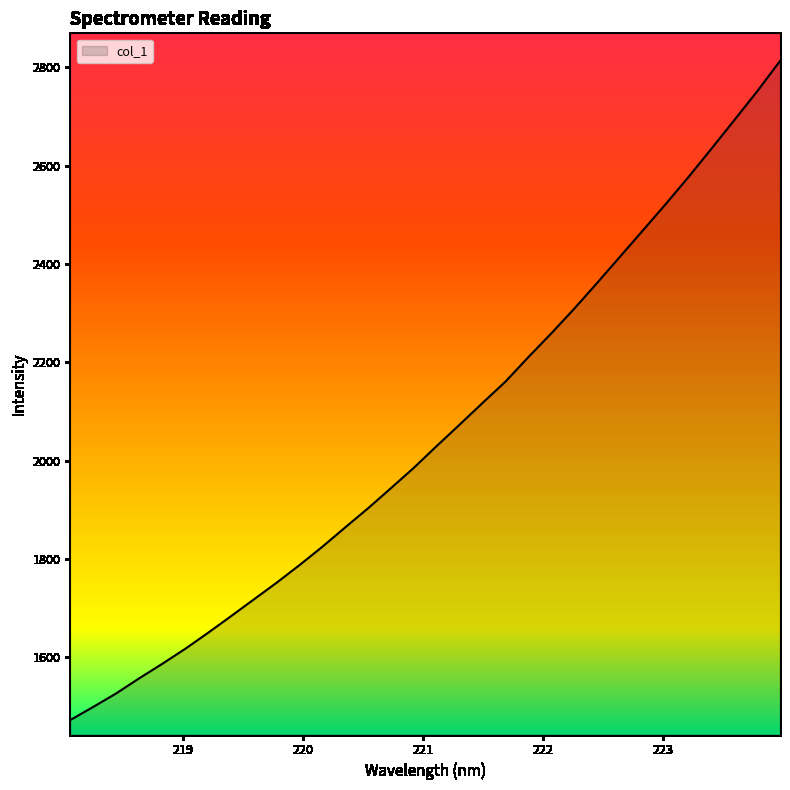

What is the minimum value shown in the chart?

1472.3